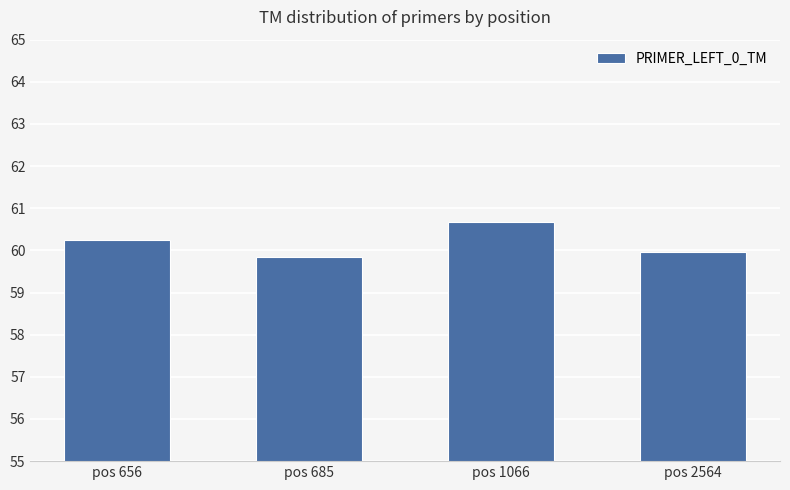

What is the value of the 3rd bar from the left?

60.7